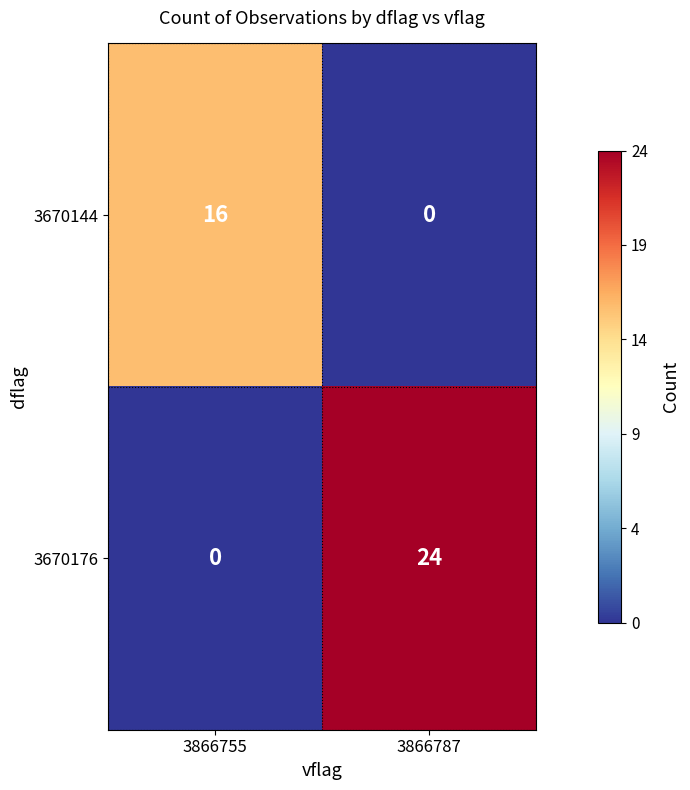

What is the sum of all 3670176 values?

24